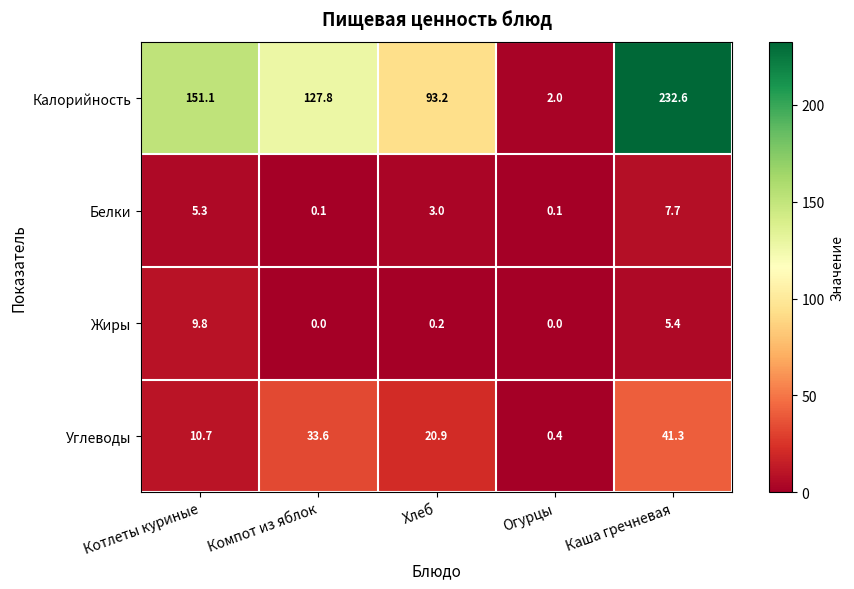

What is the average value of the Жиры series?

3.1